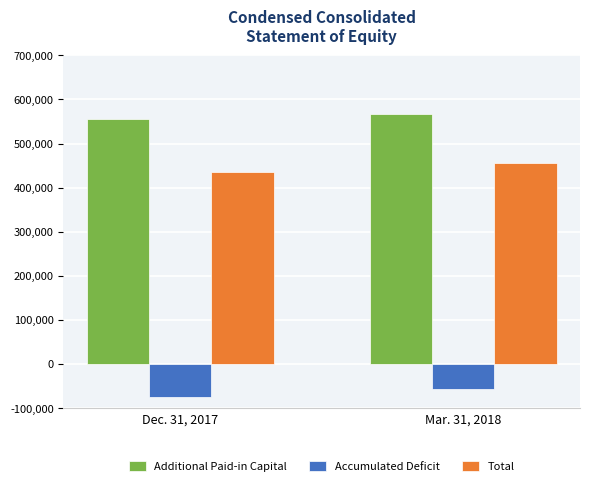

What is the difference between the maximum and minimum values in the Total series?

19370